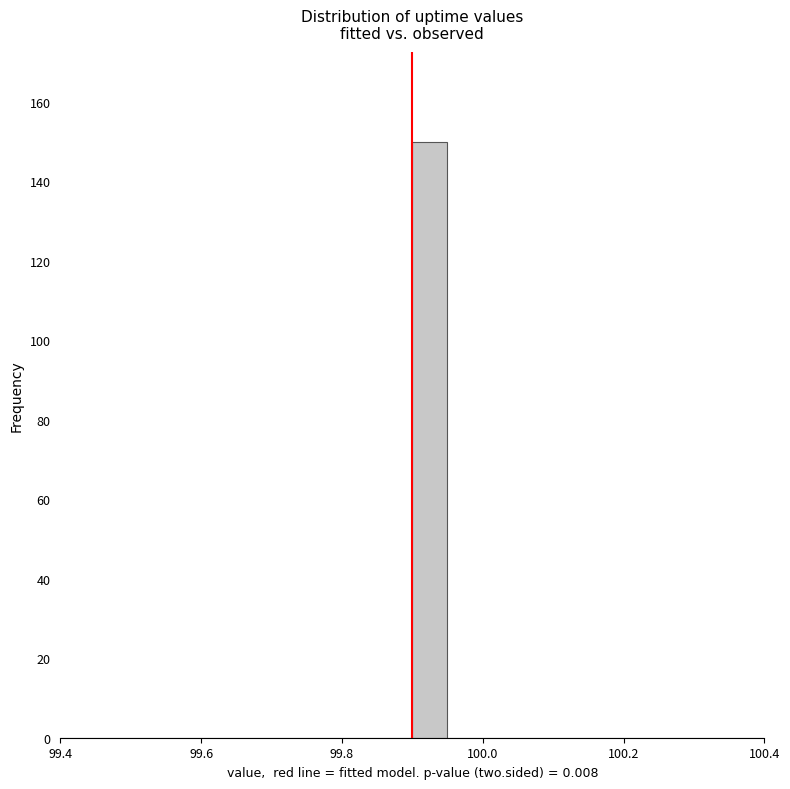

Read against the x-axis, roughly where is the centre of the tallest bar?

99.92